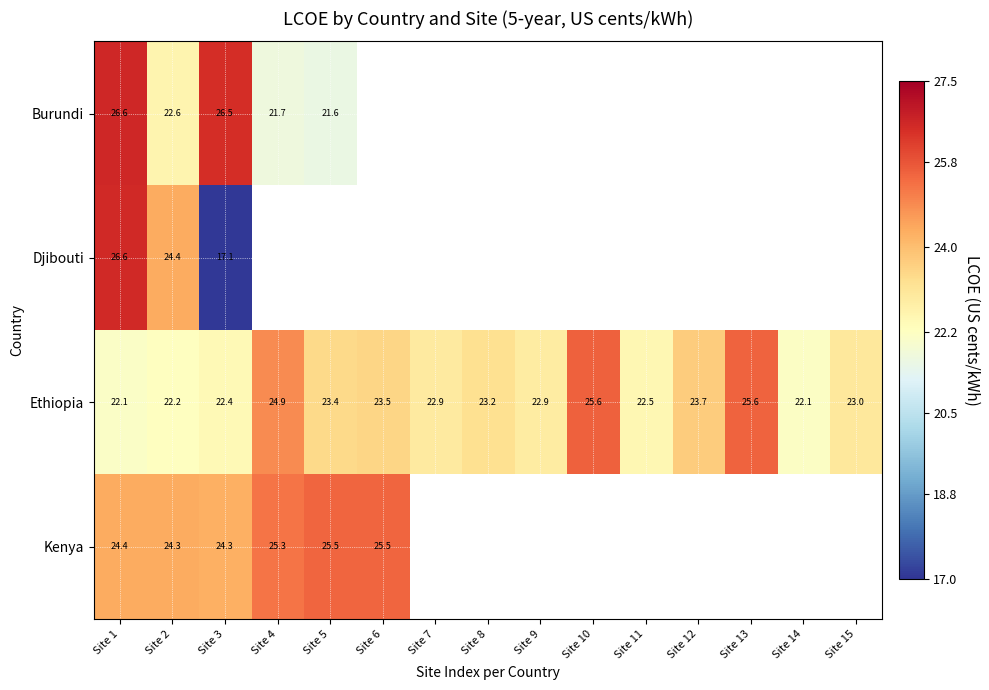

Which series has the widest spread of values?

Djibouti